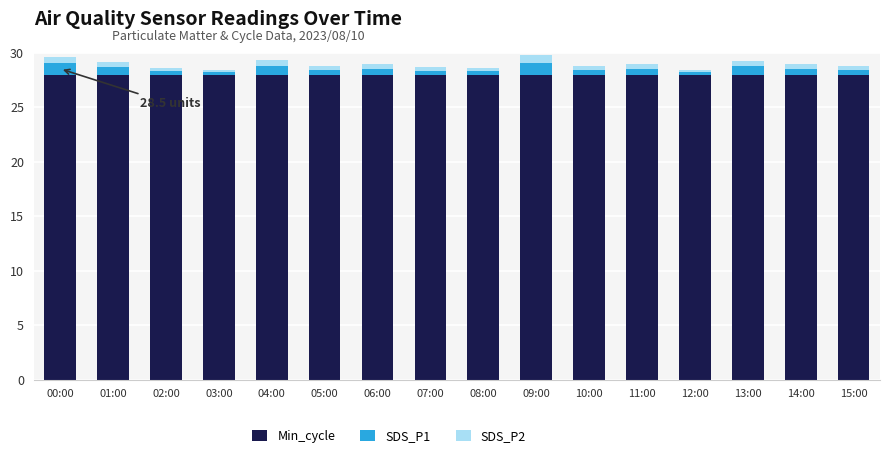

What are all the series names shown in the legend?

Min_cycle, SDS_P1, SDS_P2